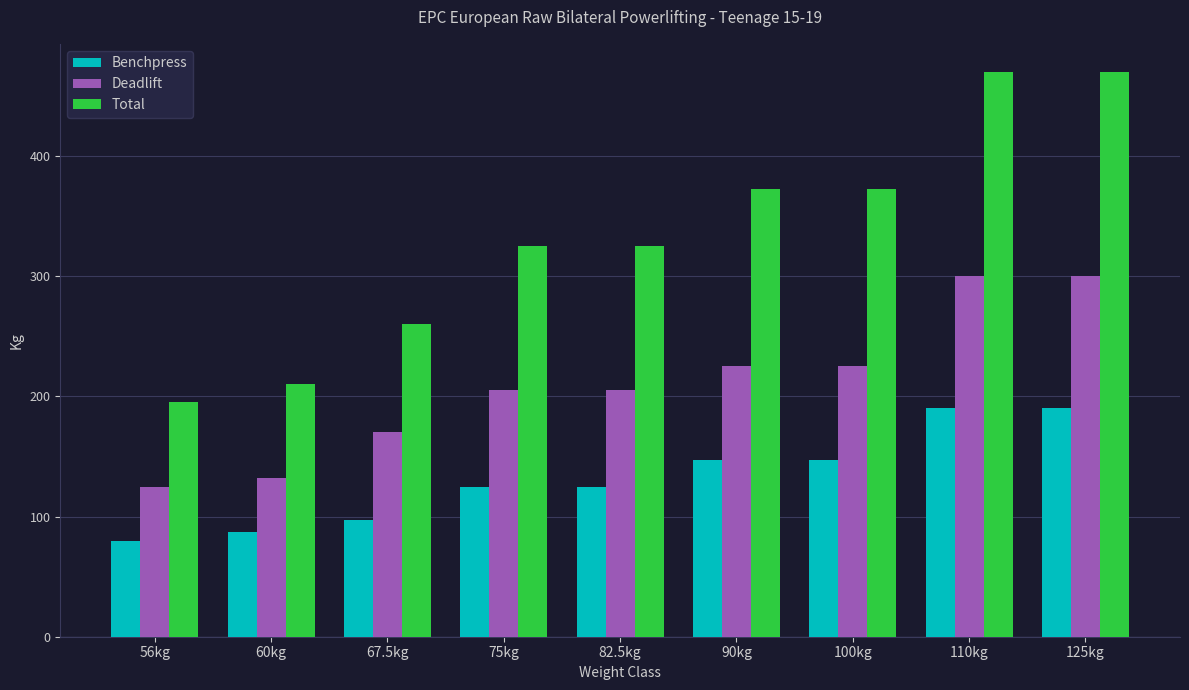

Which series has the largest total across all categories?

Total